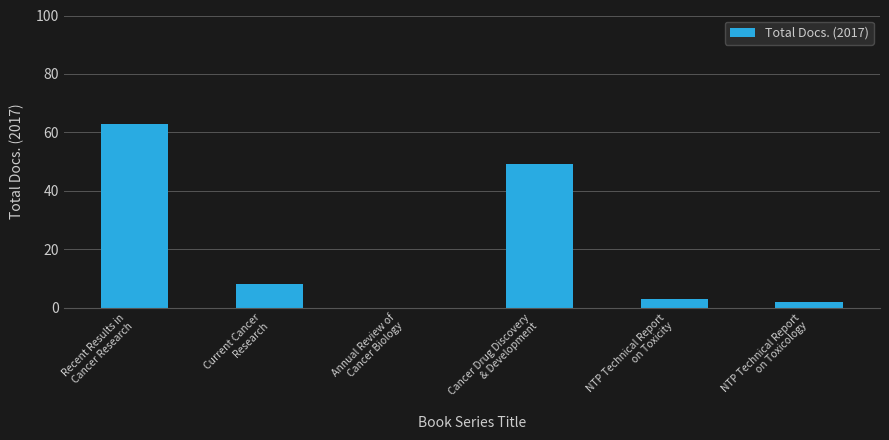

What is the sum of all values?

125